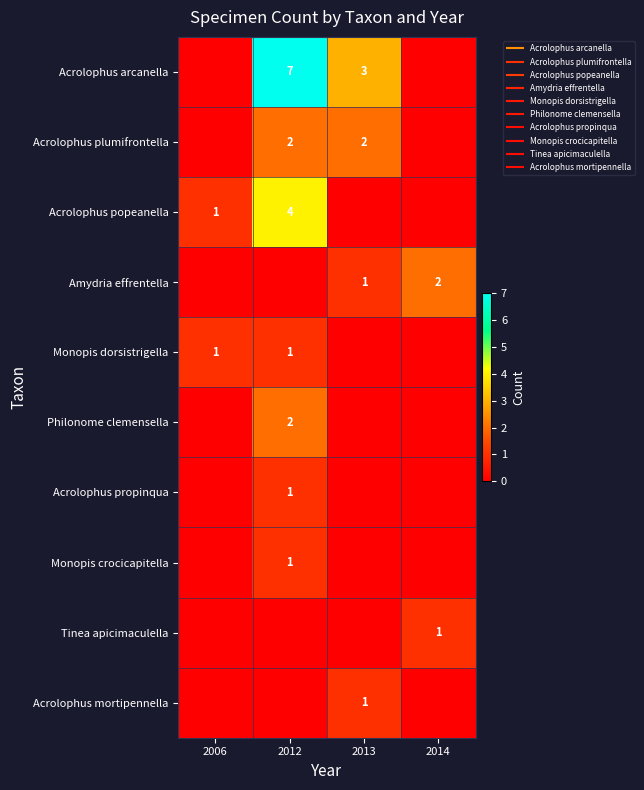

Count the number of categories in the chart.

4